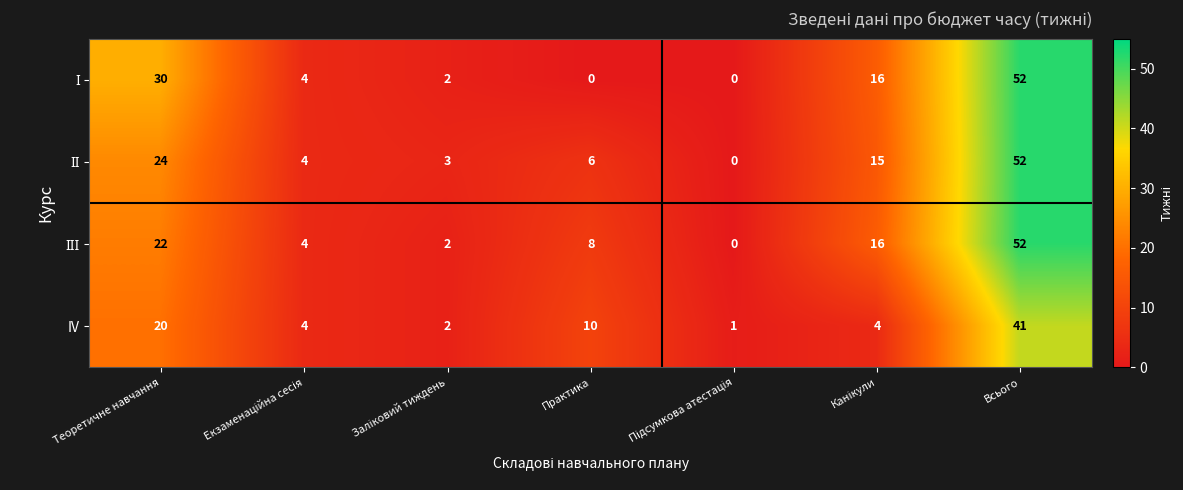

What is the sum of all IV values?

82